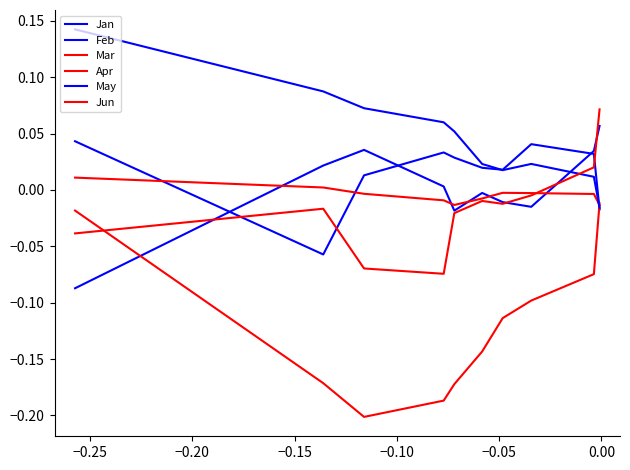

How many intersections are there between Jun and Apr?

1